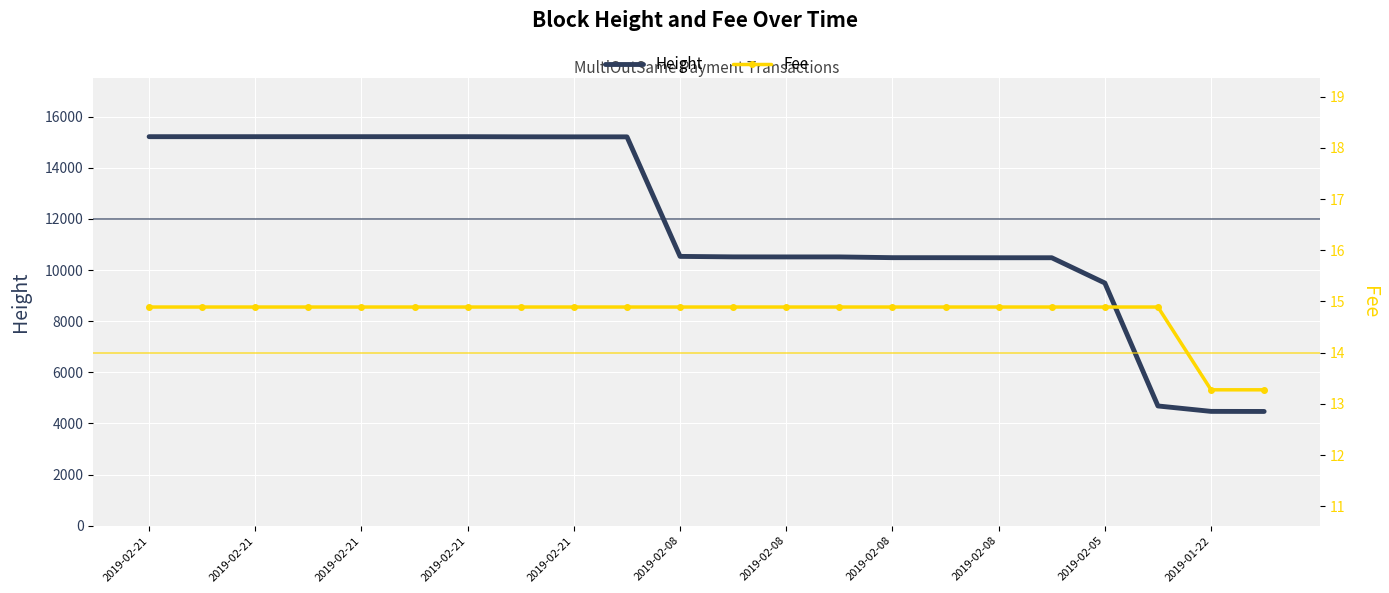

The Fee series shows 22.8 at 2019-02-21. True or false?

False